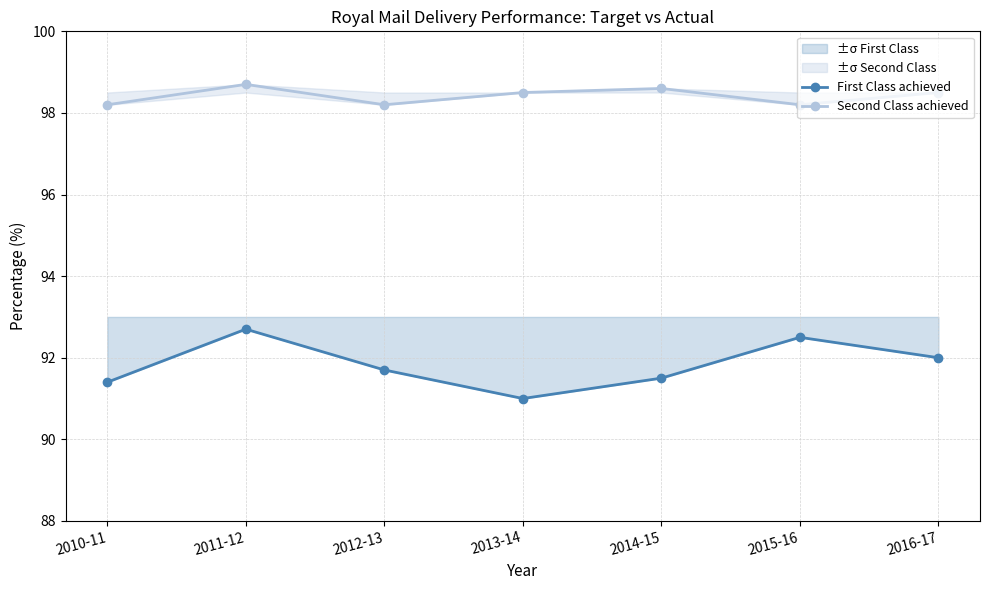

At which category does First Class achieved reach its first local peak?

2011-12